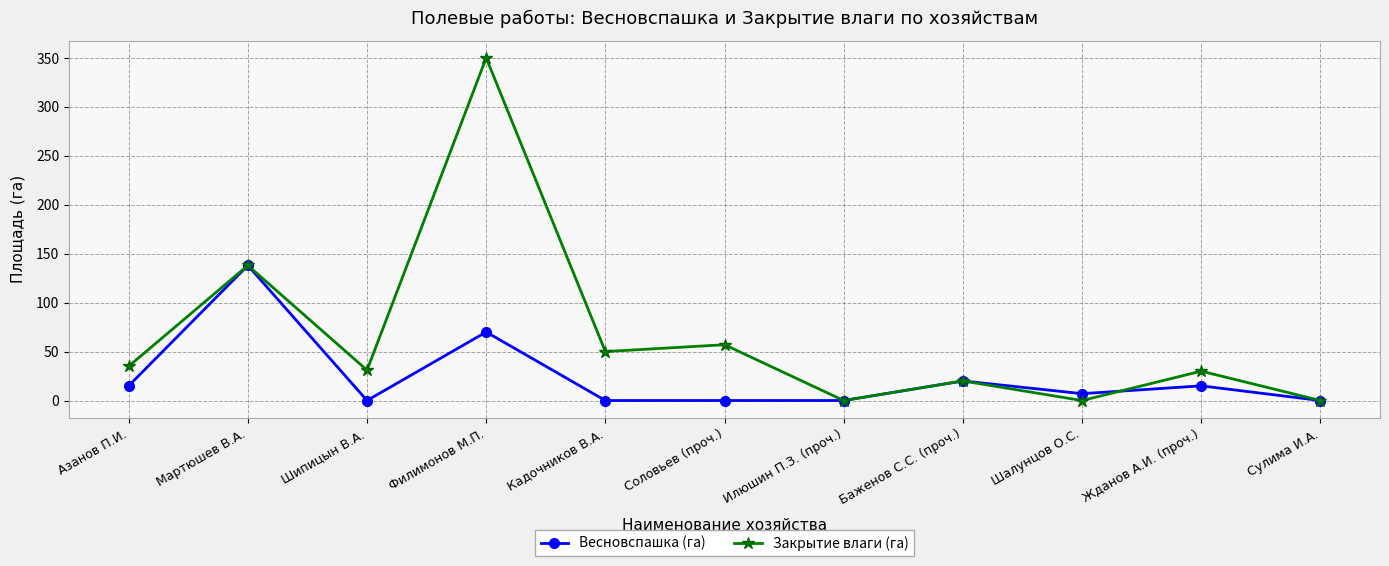

Count the number of data series in this chart.

2